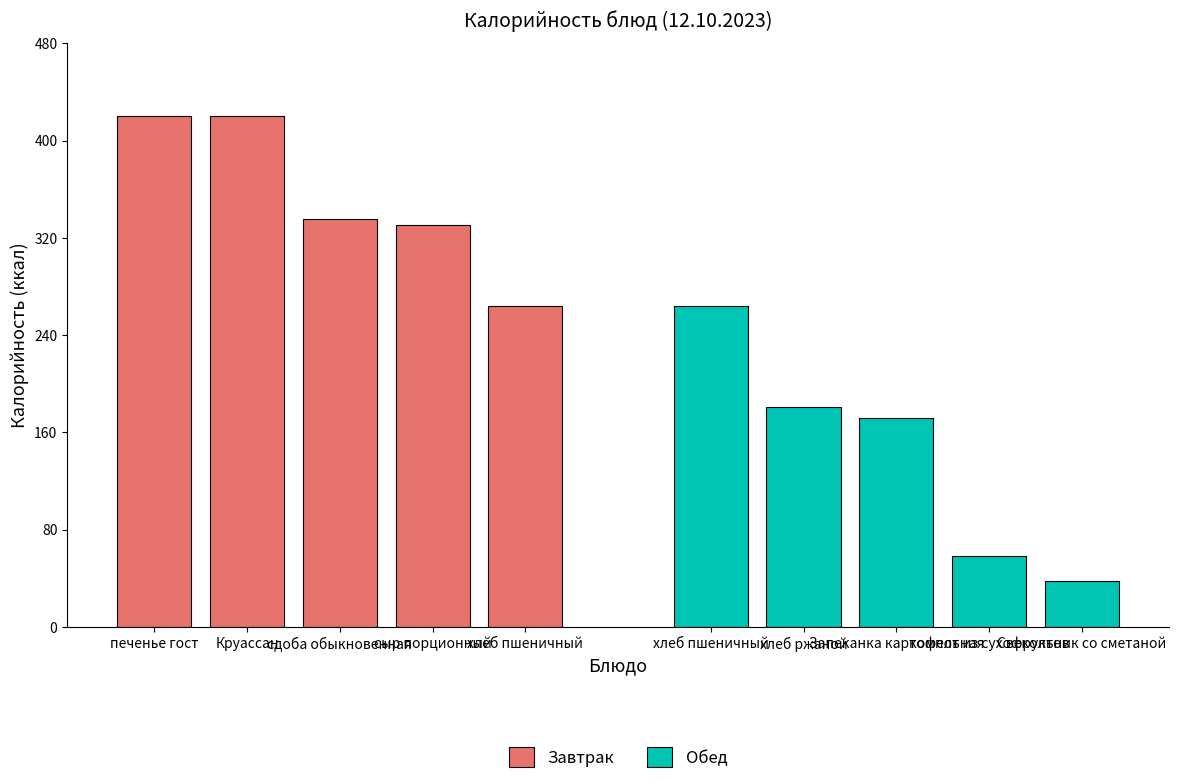

The value of Обед at хлеб ржаной is 257.3. True or false?

False